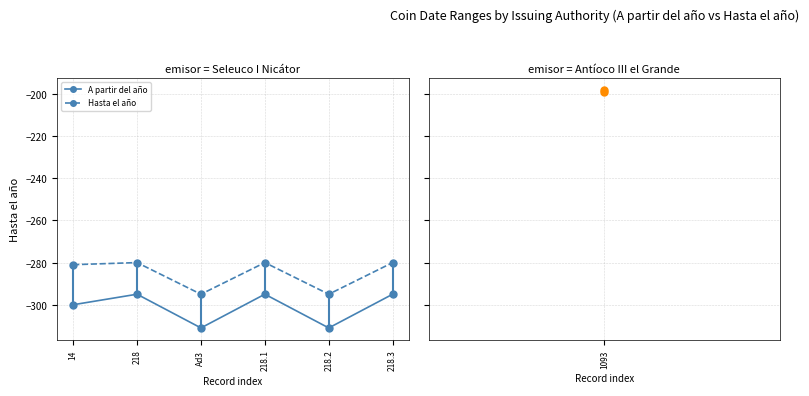

What is the total value across all series at 218.3?

-575